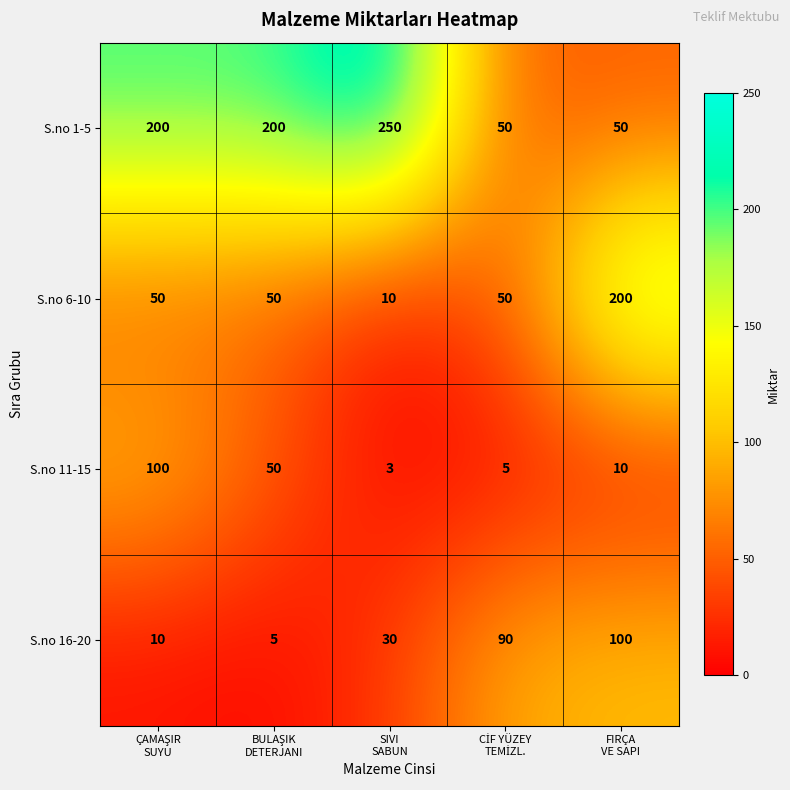

Which series has the largest range (max minus min)?

S.no 1-5